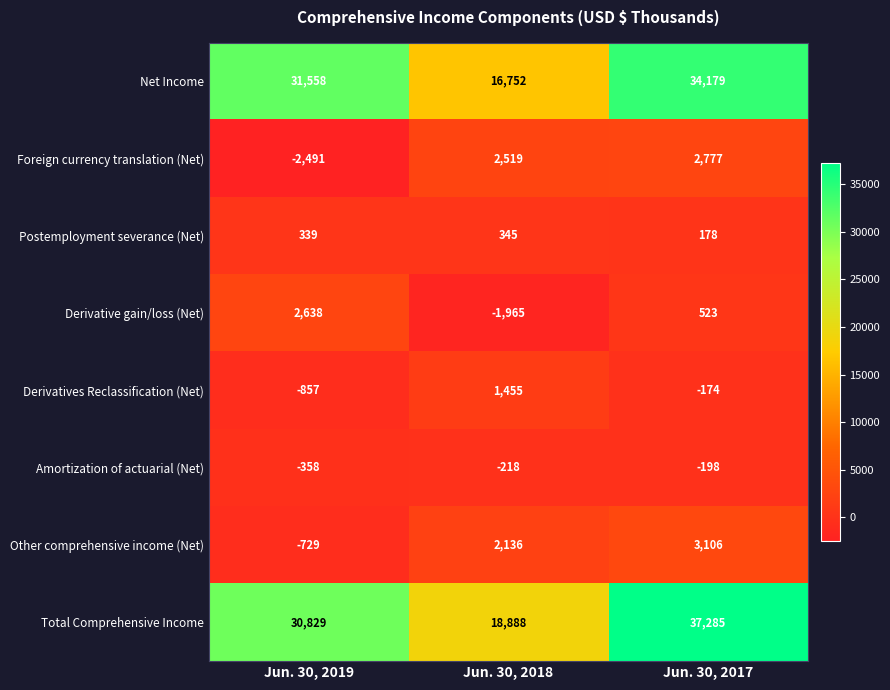

At which label is Postemployment severance (Net) closest to 261?

Jun. 30, 2019